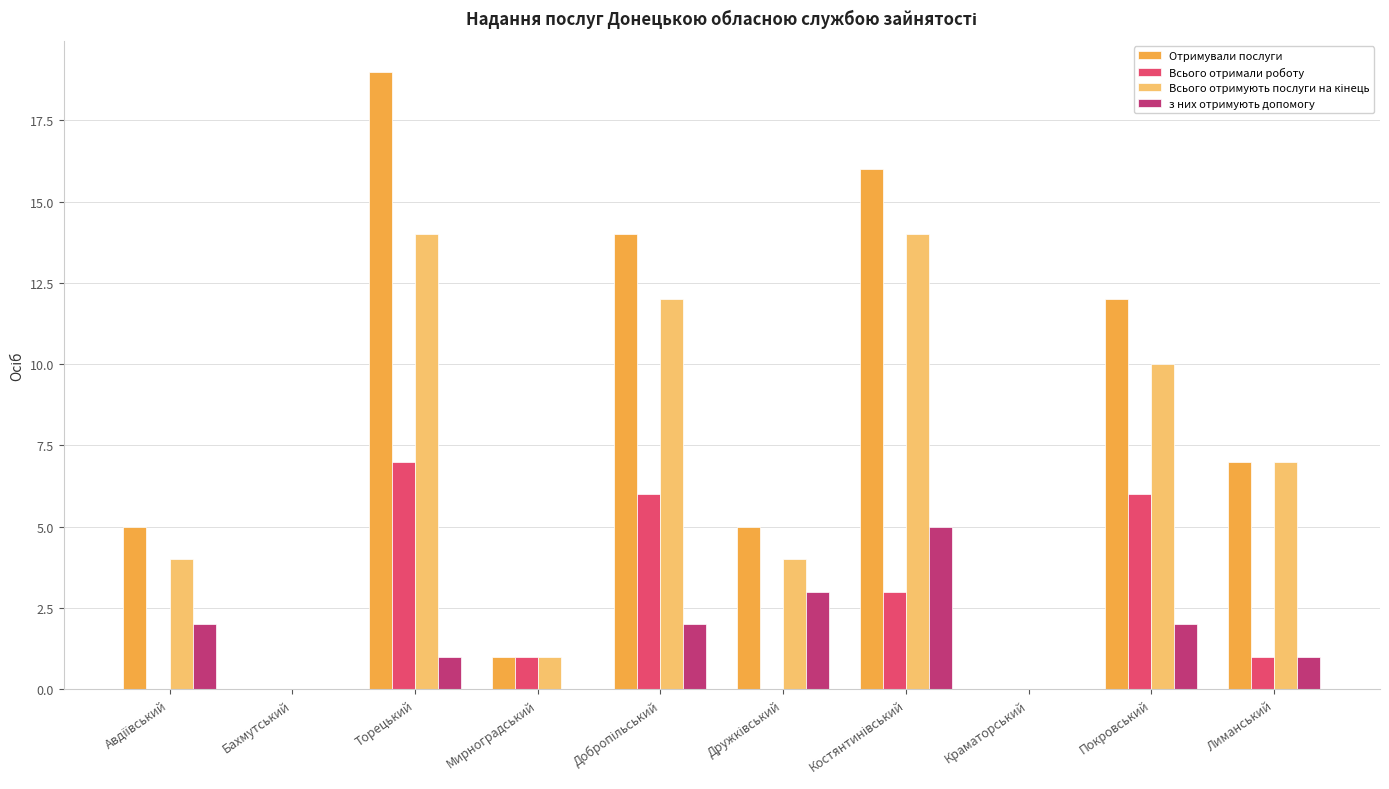

What is the sum of all Всього отримали роботу values?

24